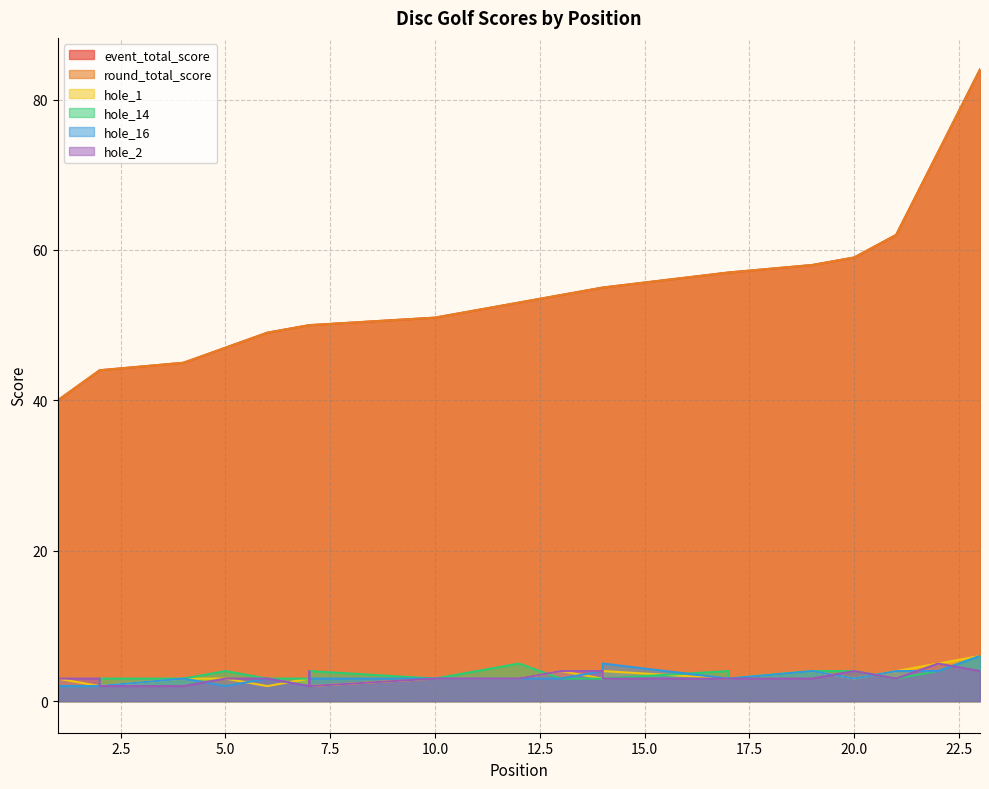

Count the hole_2 values in the range 3 to 4.

18